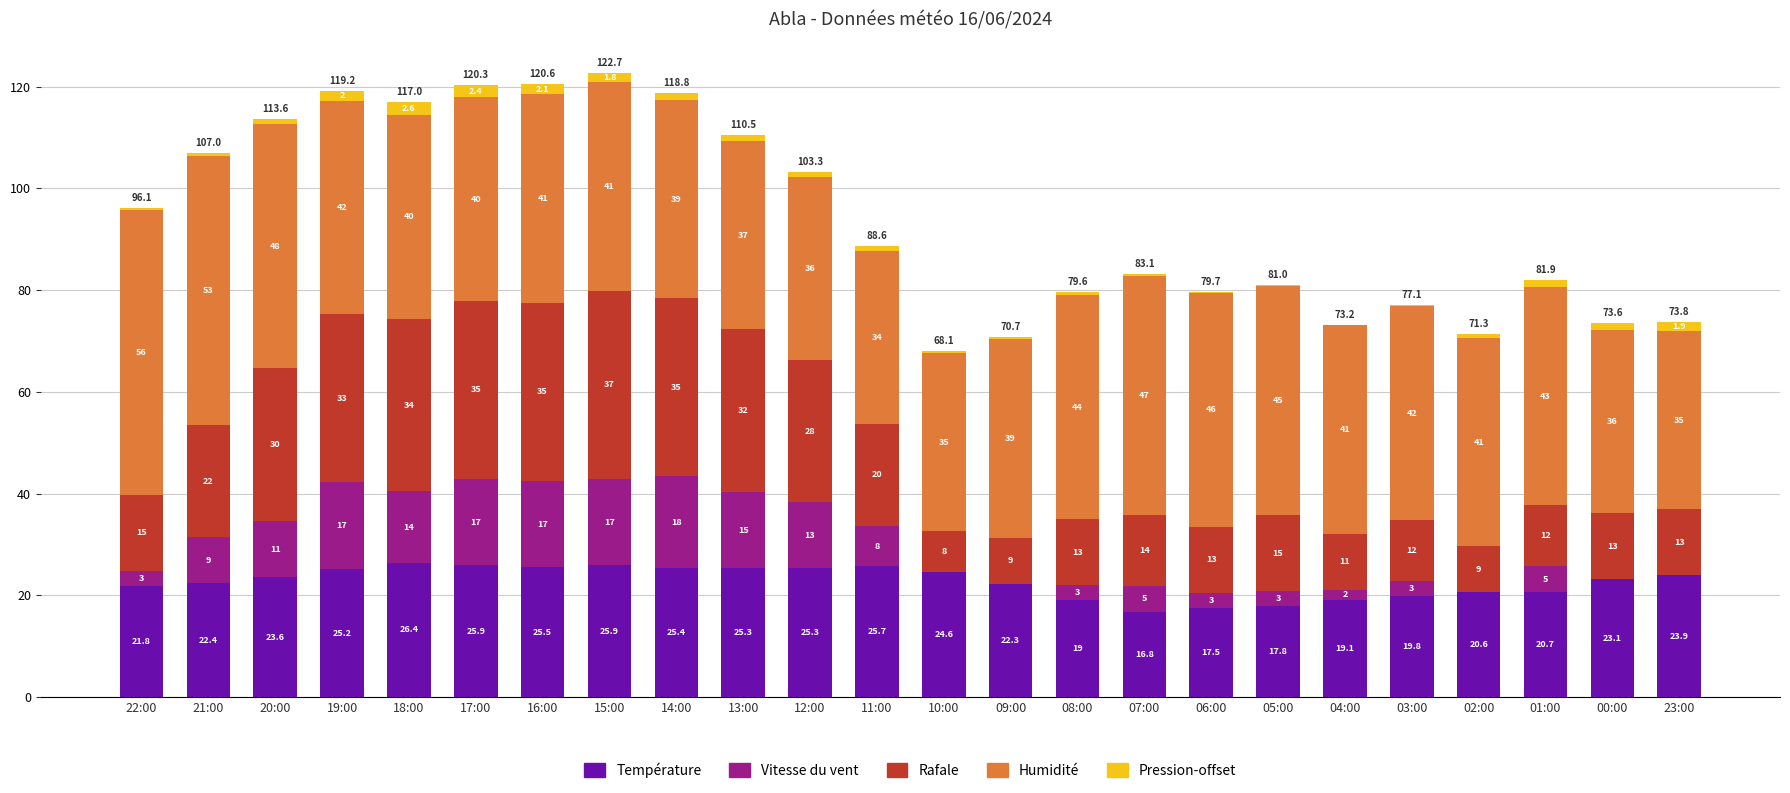

At which category is the sum across all series the highest?

15:00